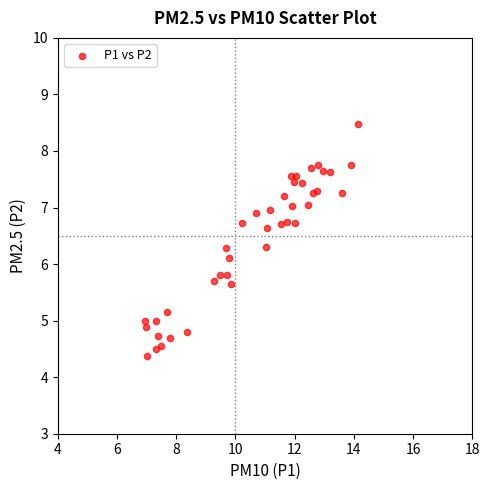

What Y value in the scatter plot is closest to 6?

6.1